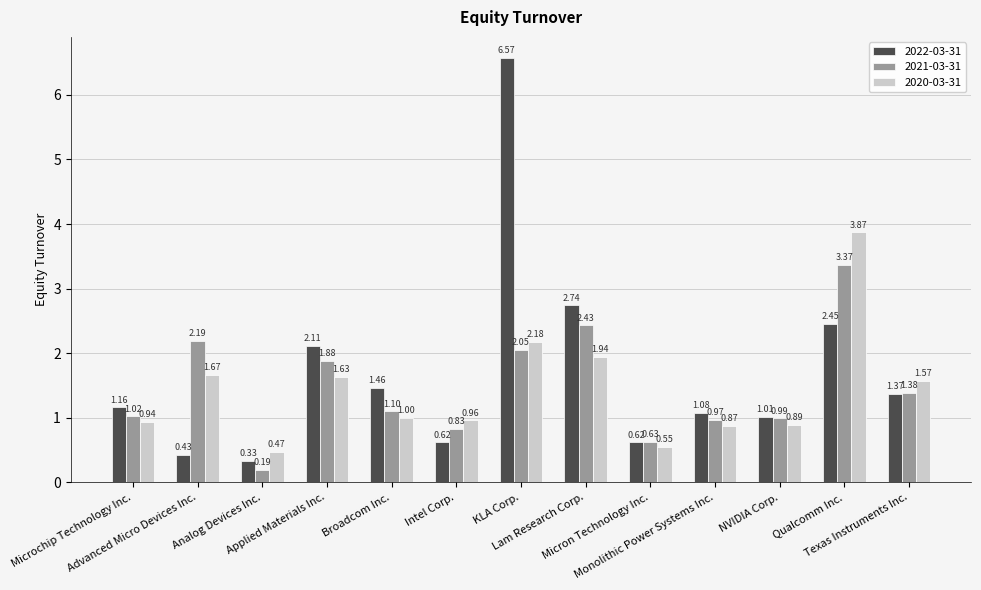

What are all the series names shown in the legend?

2022-03-31, 2021-03-31, 2020-03-31